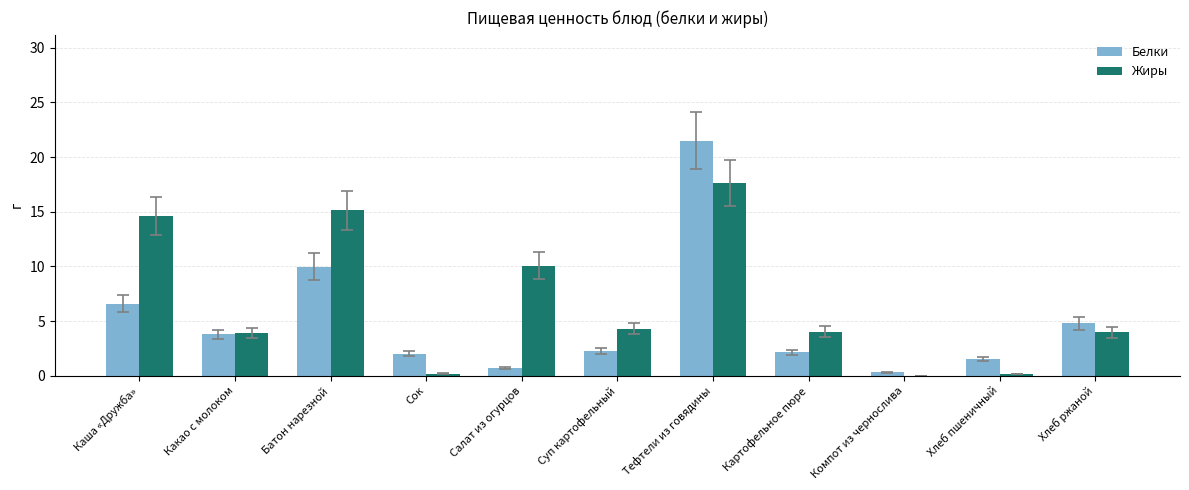

Which series changed the most between Какао с молоком and Сок?

Жиры